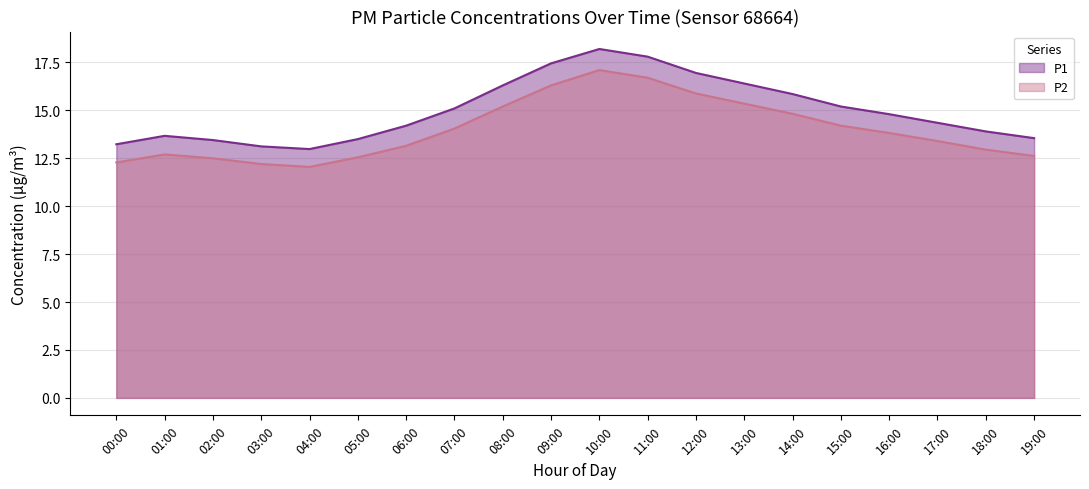

True or false: P1 and P2 intersect in this chart.

False